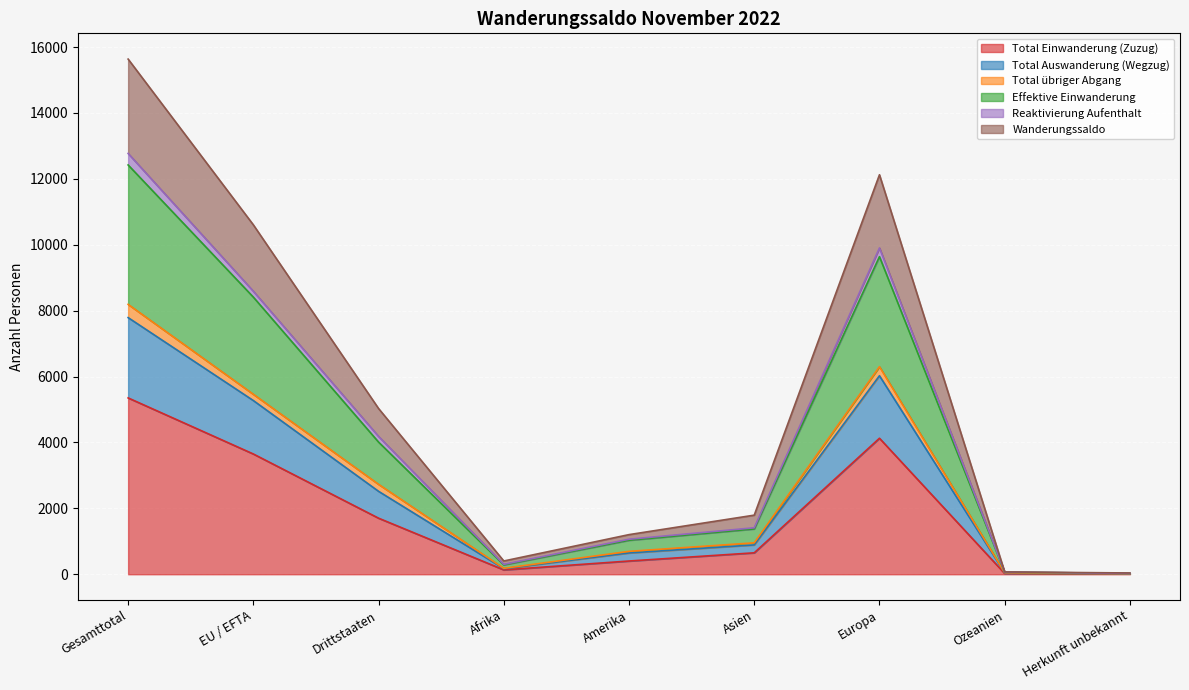

At which label does Total Auswanderung (Wegzug) first exceed 1411?

Gesamttotal